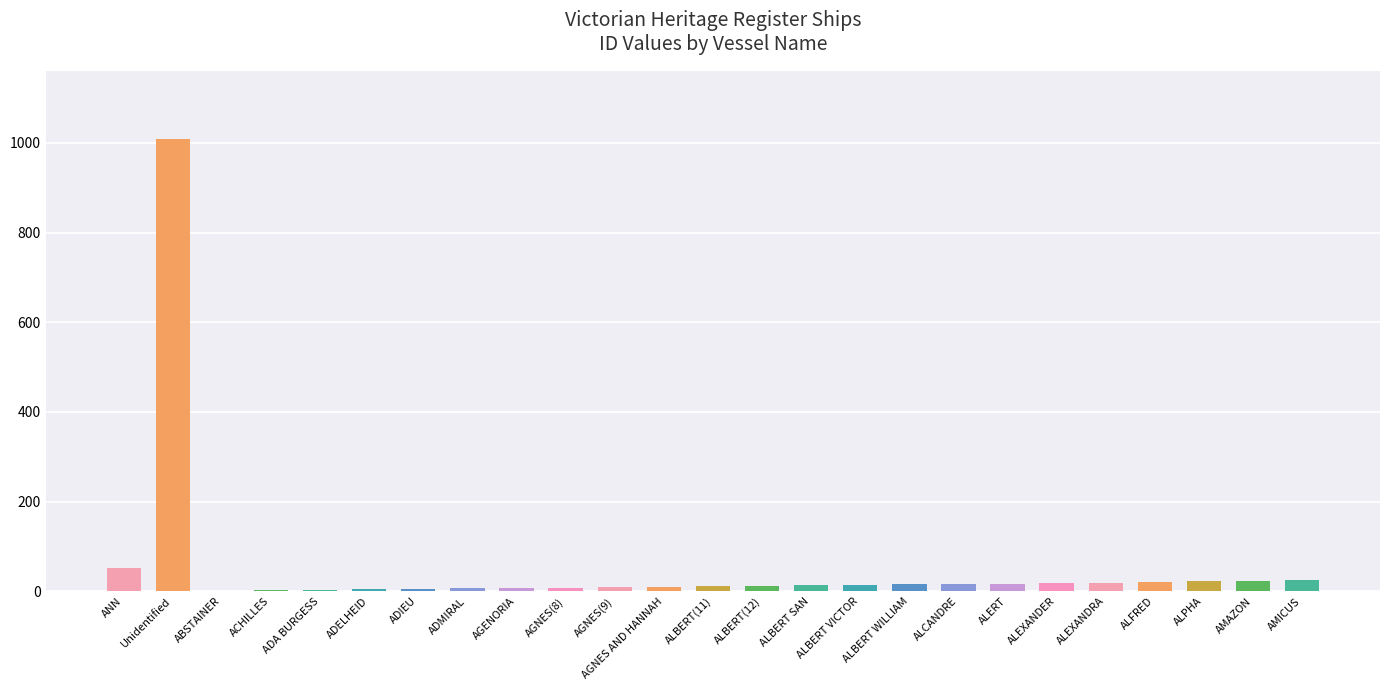

What is the average value?

54